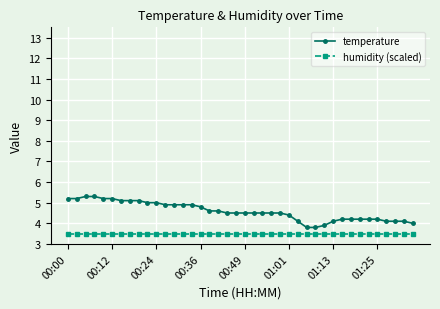

What is the average value of the temperature series?

4.6